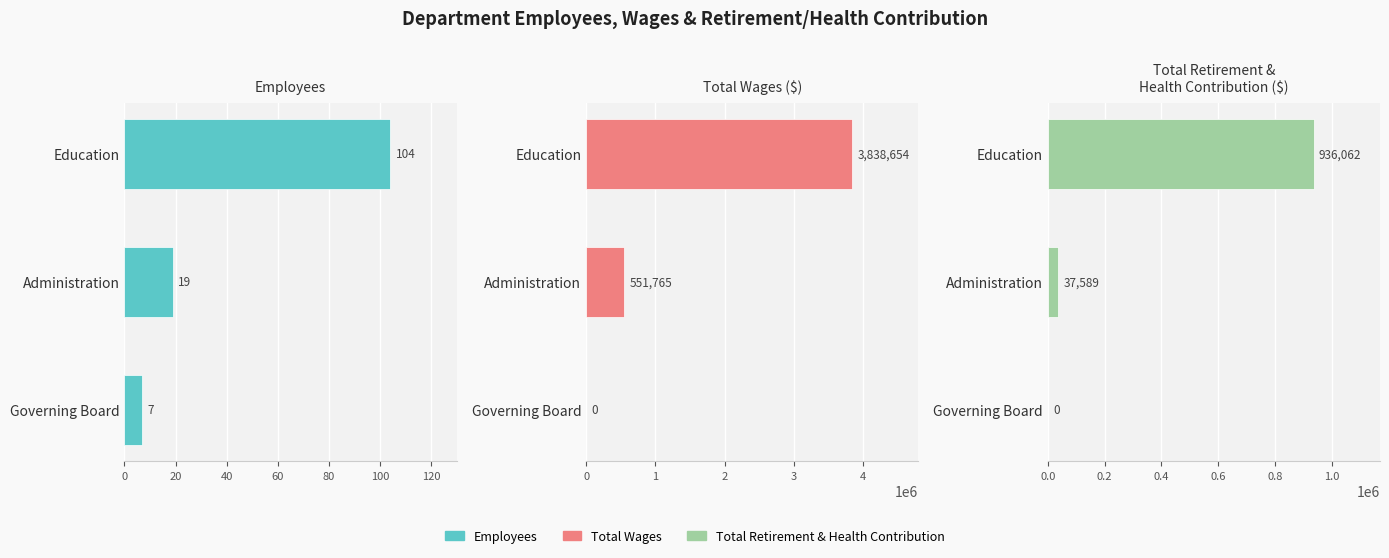

Between Education and Governing Board, which series saw the biggest shift?

Total Wages